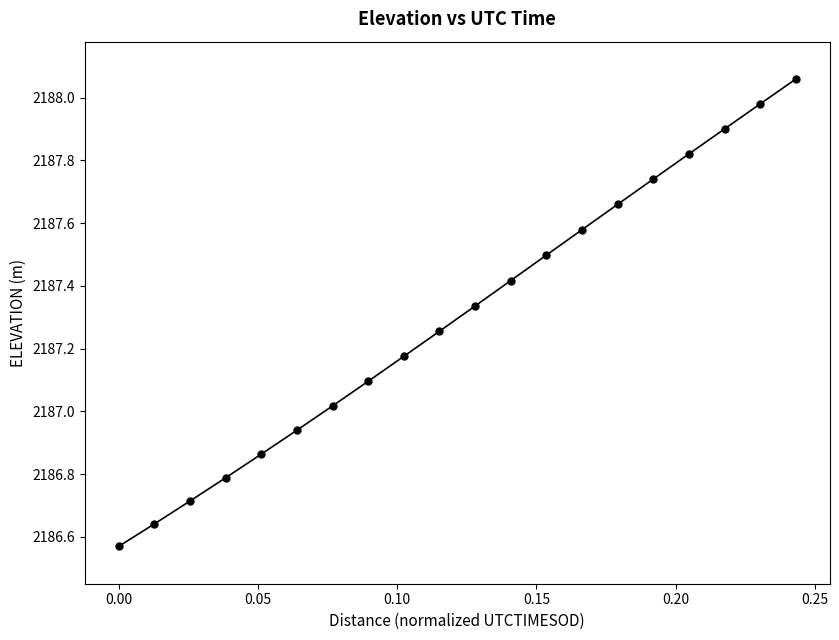

True or false: the data has more than 2 interior local peaks.

False